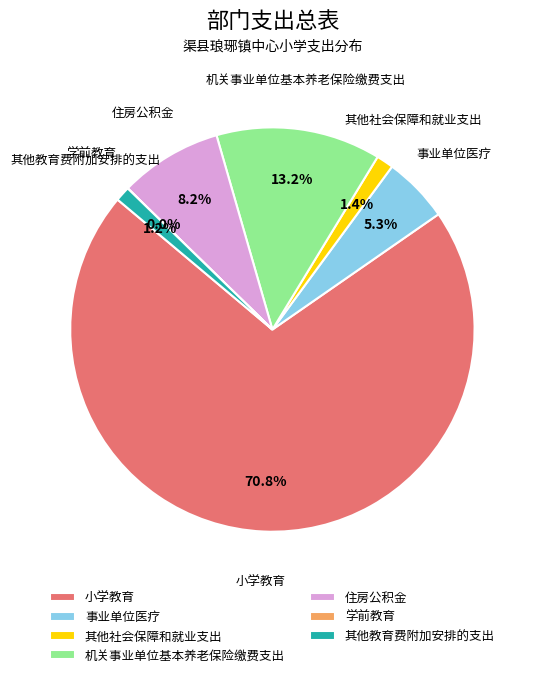

Between 住房公积金 and 机关事业单位基本养老保险缴费支出, which is larger?

机关事业单位基本养老保险缴费支出